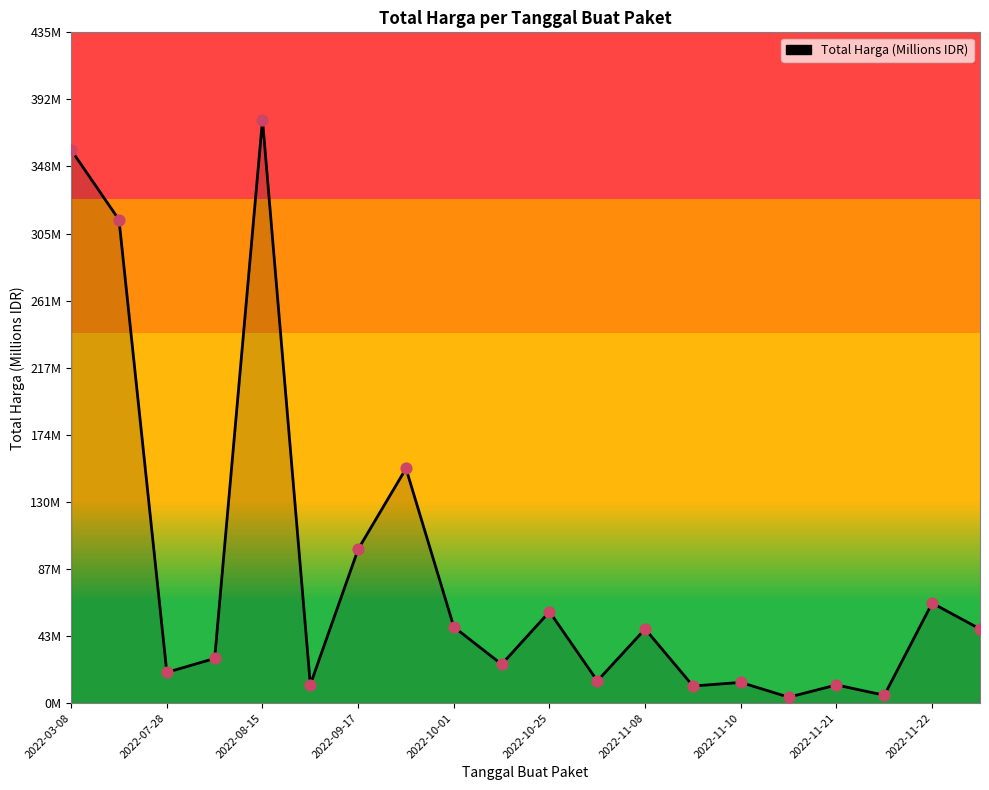

What is the change in value from 2022-11-22 to 15?

-21.4